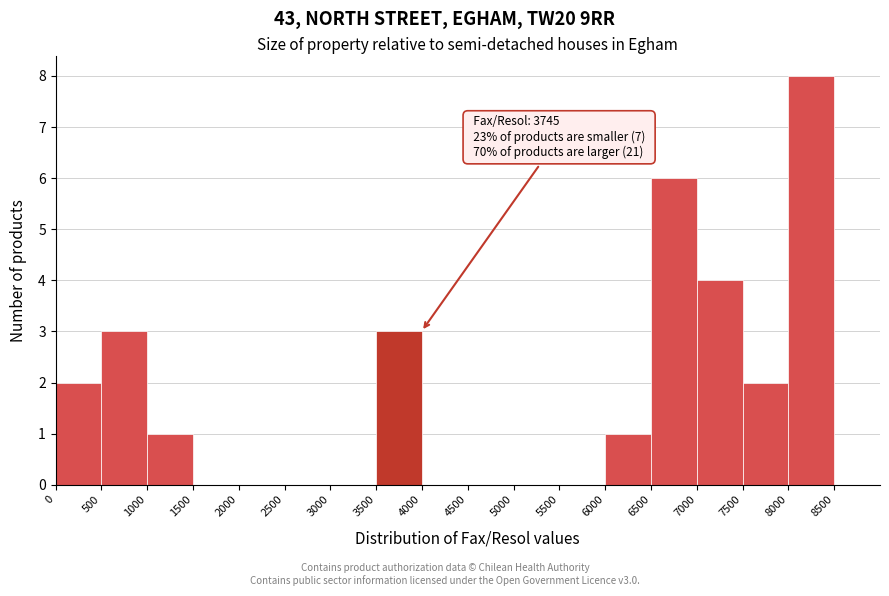

Which range on the x-axis has the tallest bar?

8000 to 8500